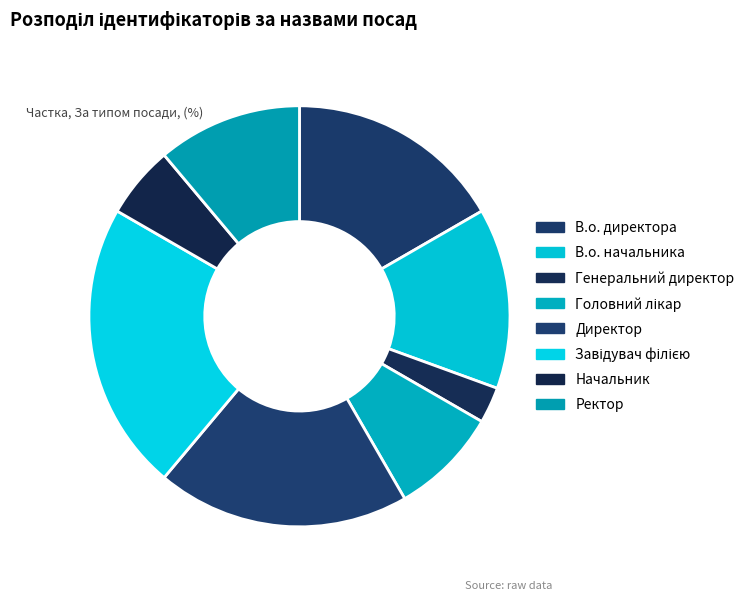

Which has a higher value, Ректор or В.о. директора?

В.о. директора